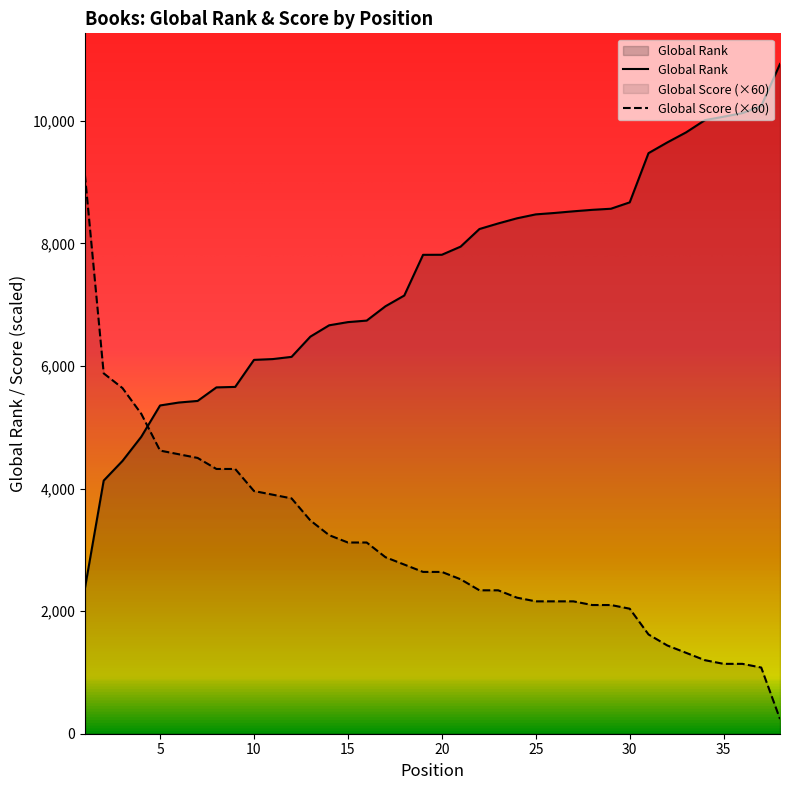

Where do Global Score and Global Rank first cross each other?

4 and 5